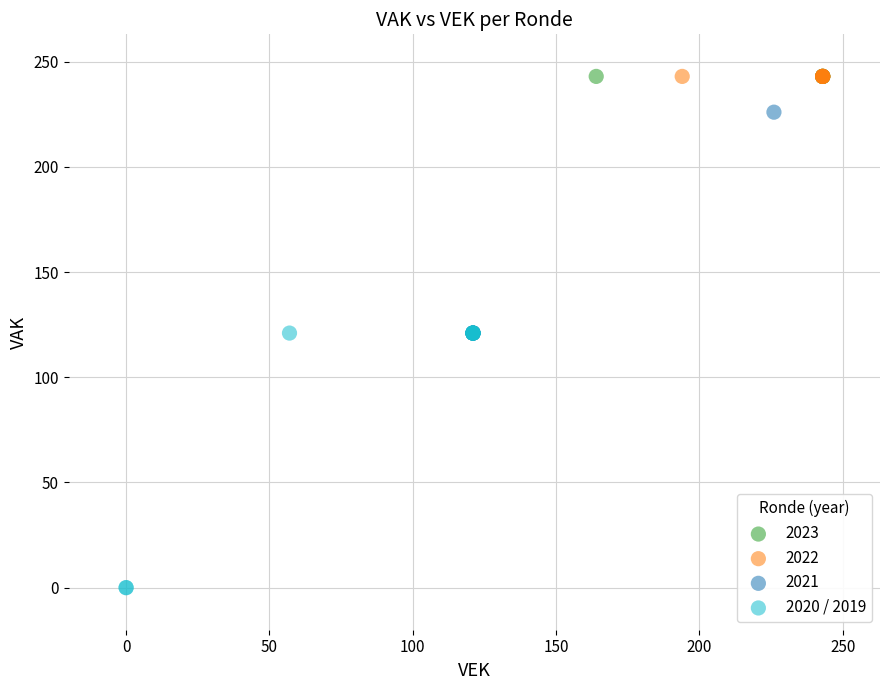

Which series contains the lowest Y value?

2020 / 2019